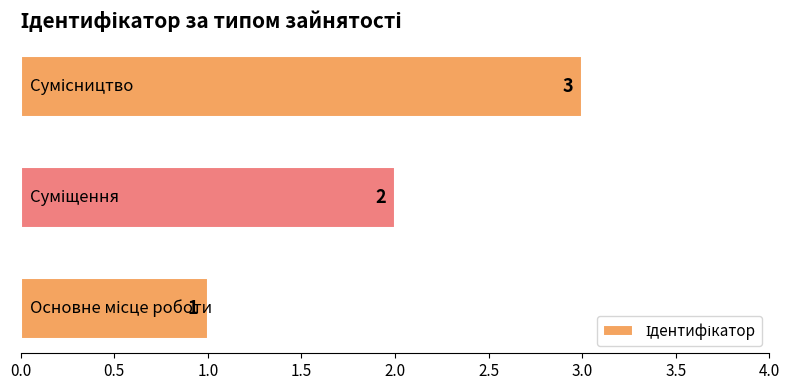

Count the values in the range 1 to 3.

3